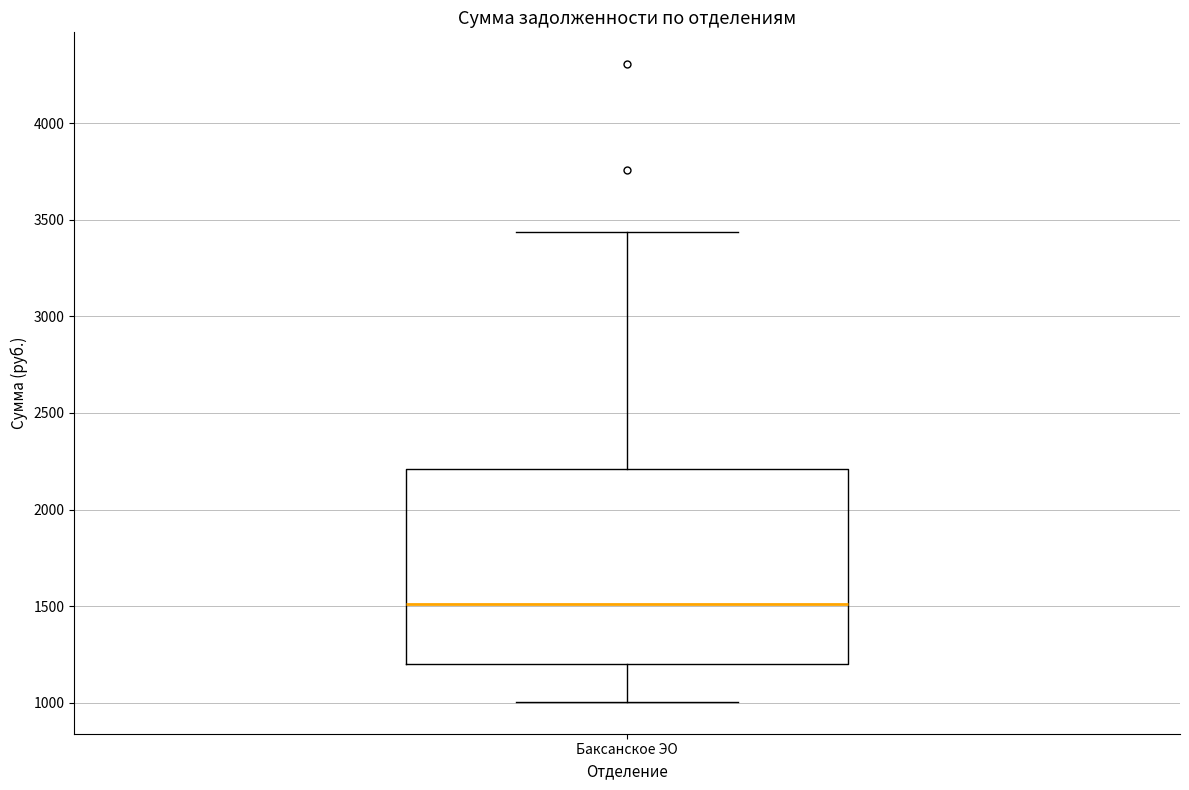

Transcribe this box plot: give where the median line is, the range the box spans, and where the two whiskers end, as read against the y-axis. The values are not printed on the chart, so give them approximately, as read against the axis.

median 1500, box 1200 to 2200, whiskers 1000 to 3450